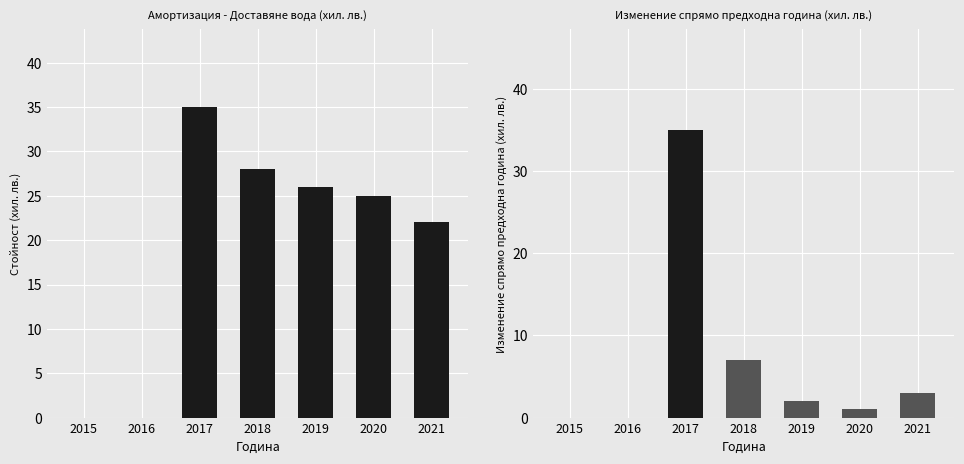

Does the chart contain stacked bars?

No